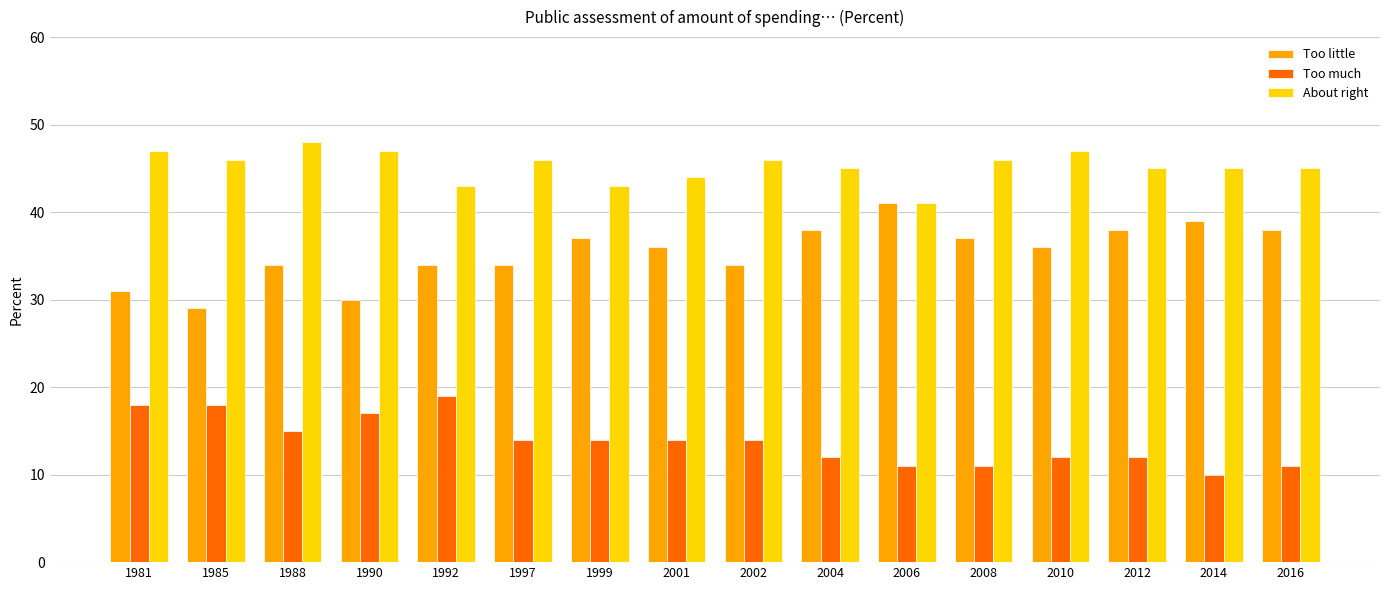

What is the difference between the second highest and second lowest values in the Too little series?

9